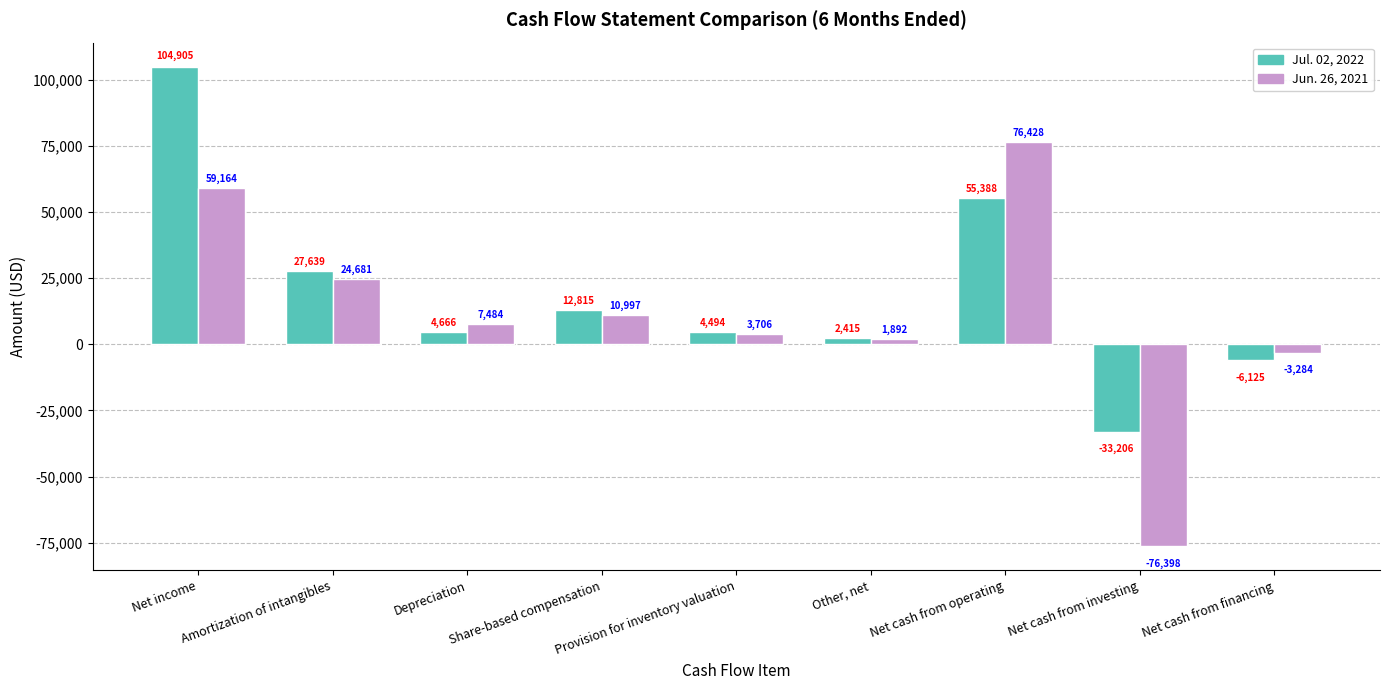

List the labels in order of Jul. 02, 2022 value, largest first.

Net income, Net cash from operating, Amortization of intangibles, Share-based compensation, Depreciation, Provision for inventory valuation, Other, net, Net cash from financing, Net cash from investing